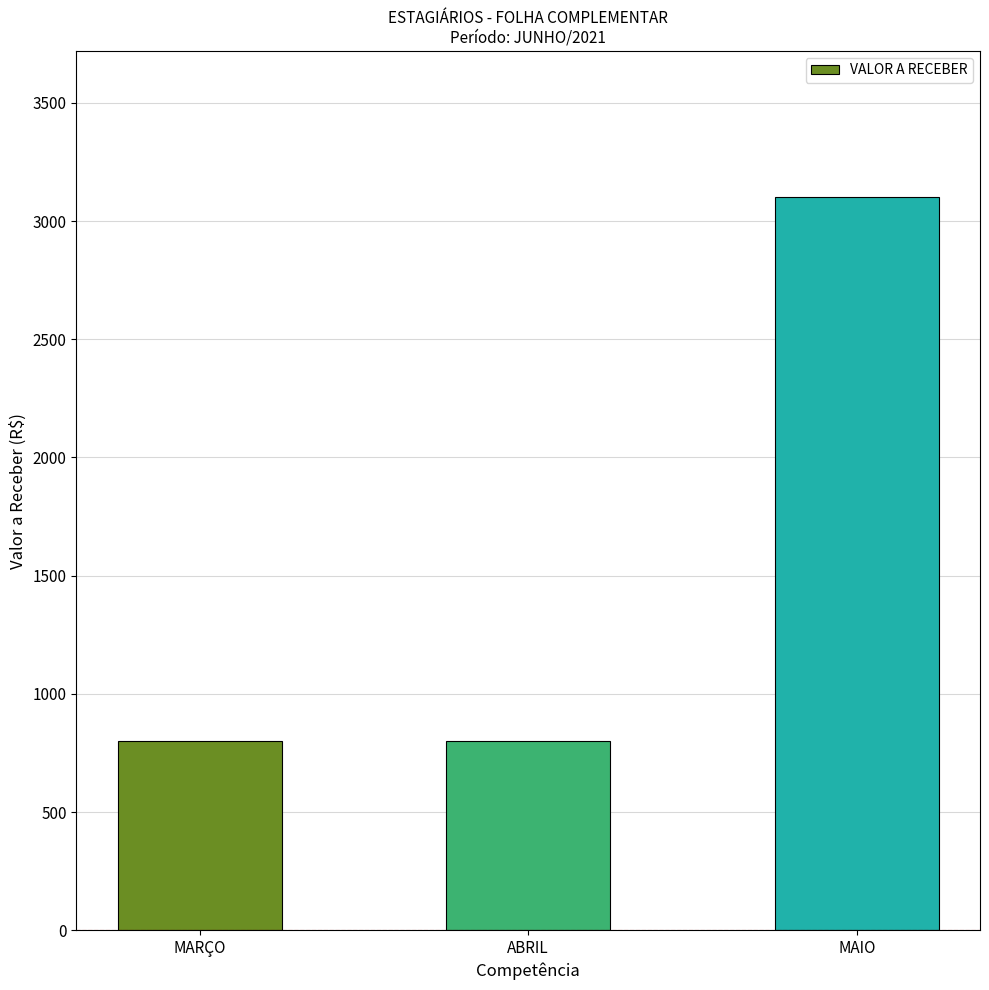

The chart shows a value of 800 at ABRIL. True or false?

True